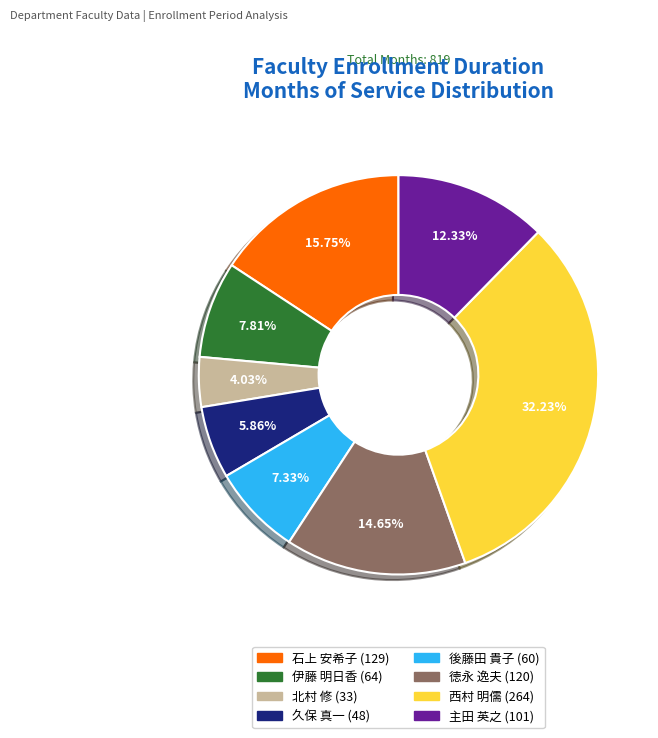

Which slice is the smallest?

北村 修